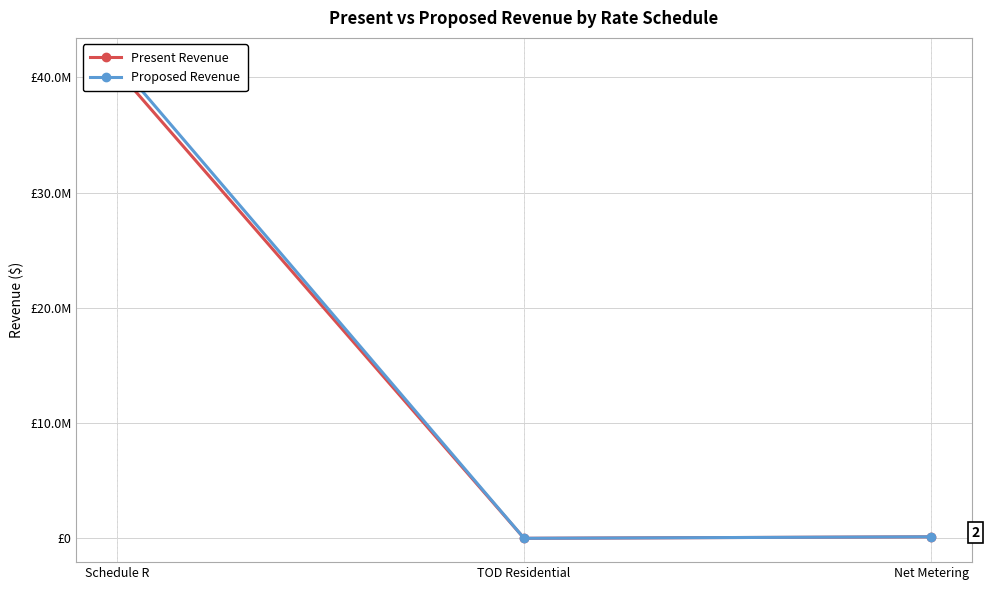

List the series in order of their peak value, highest first.

Proposed Revenue, Present Revenue